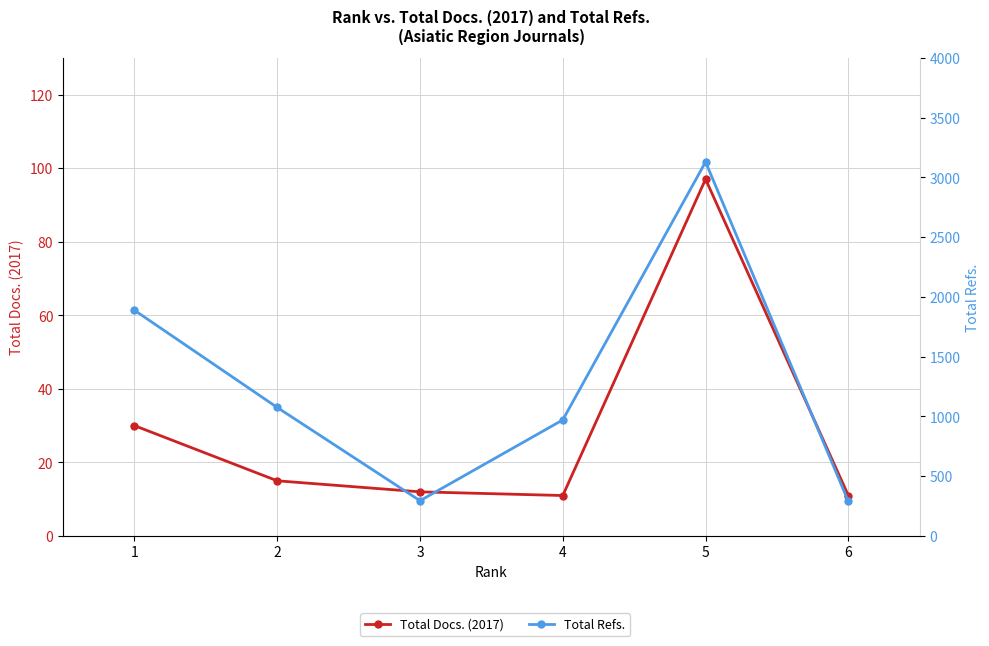

Which has a higher value, 2 or 4?

2